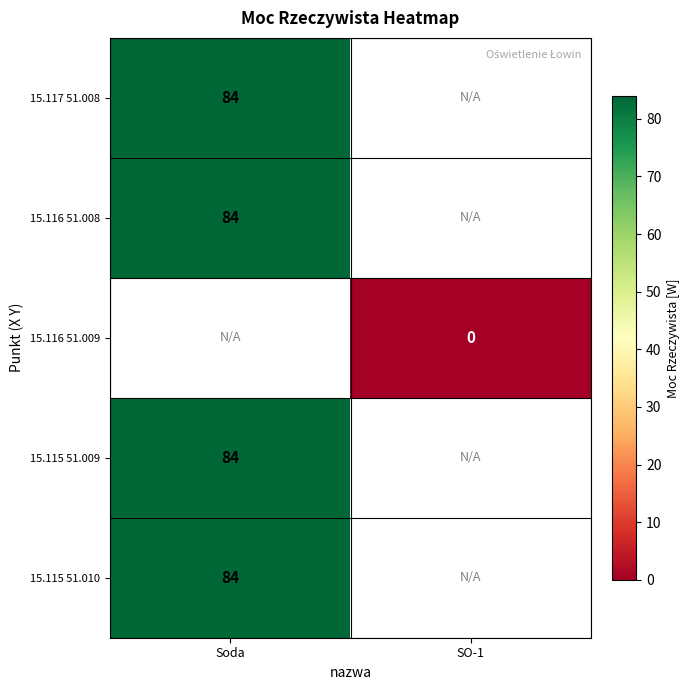

Is the value of 15.116 51.008 at Soda greater than the value of 15.116 51.009 at SO-1?

Yes